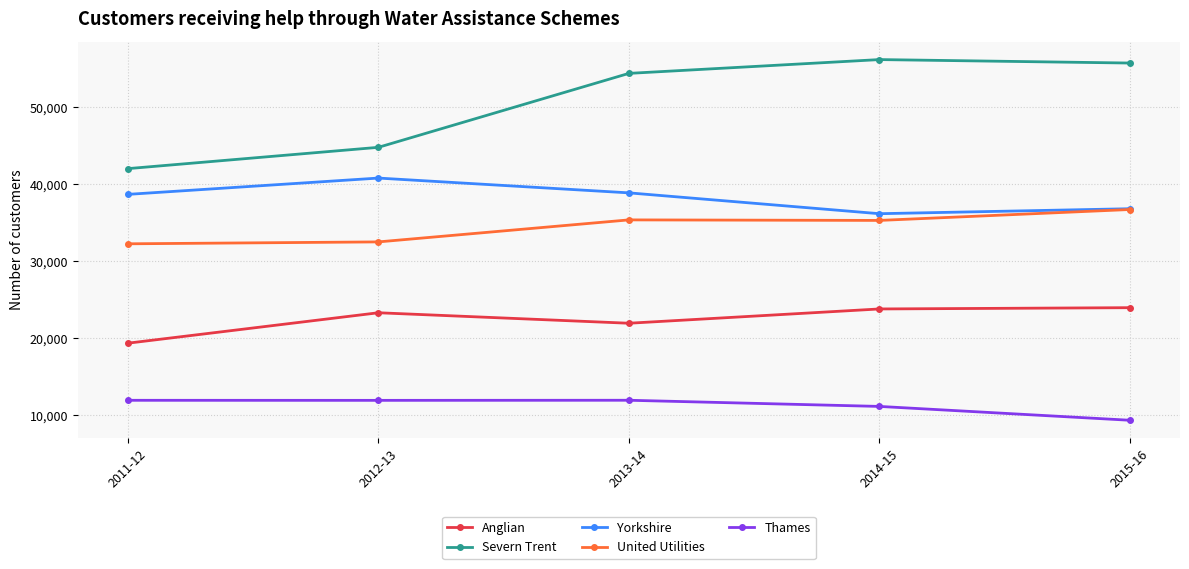

Is the value of Anglian at 2012-13 greater than the value of Yorkshire at 2015-16?

No